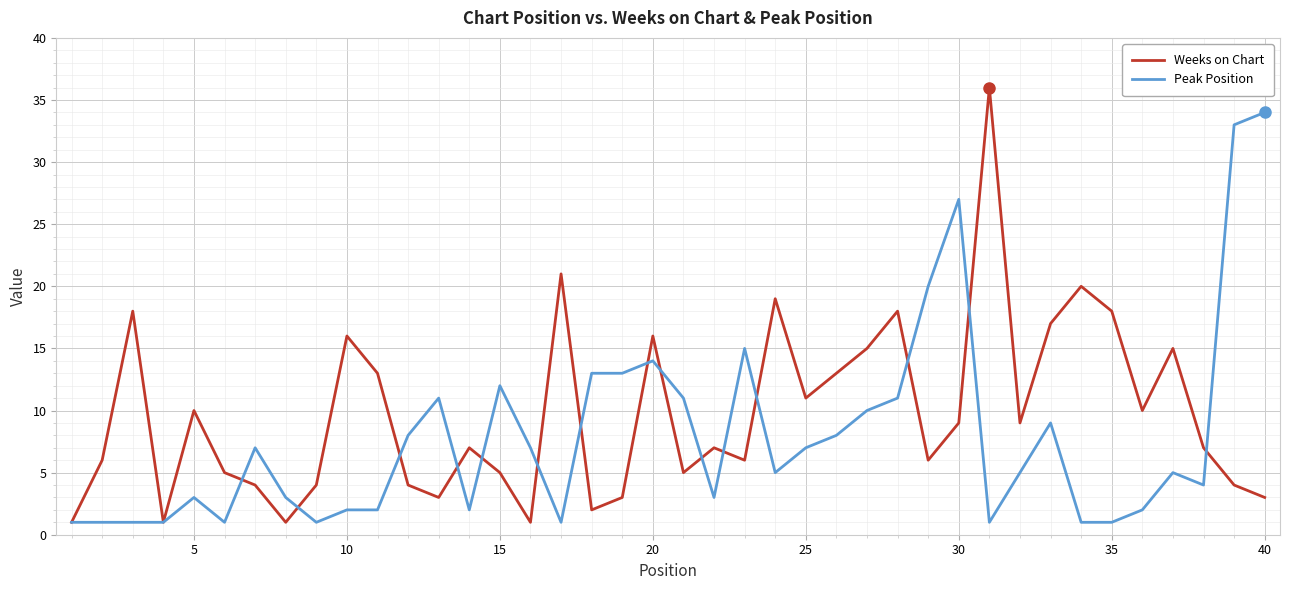

Which series has the largest total across all categories?

Weeks on Chart